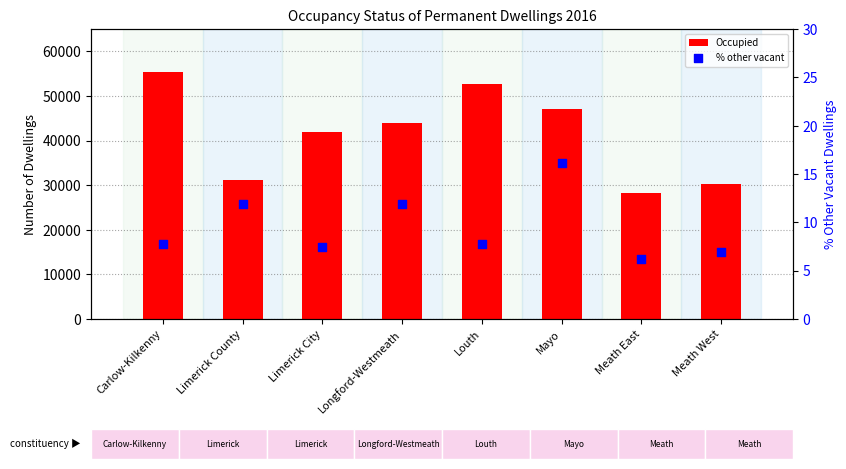

What is the total value across all series at Carlow-Kilkenny?

55438.8